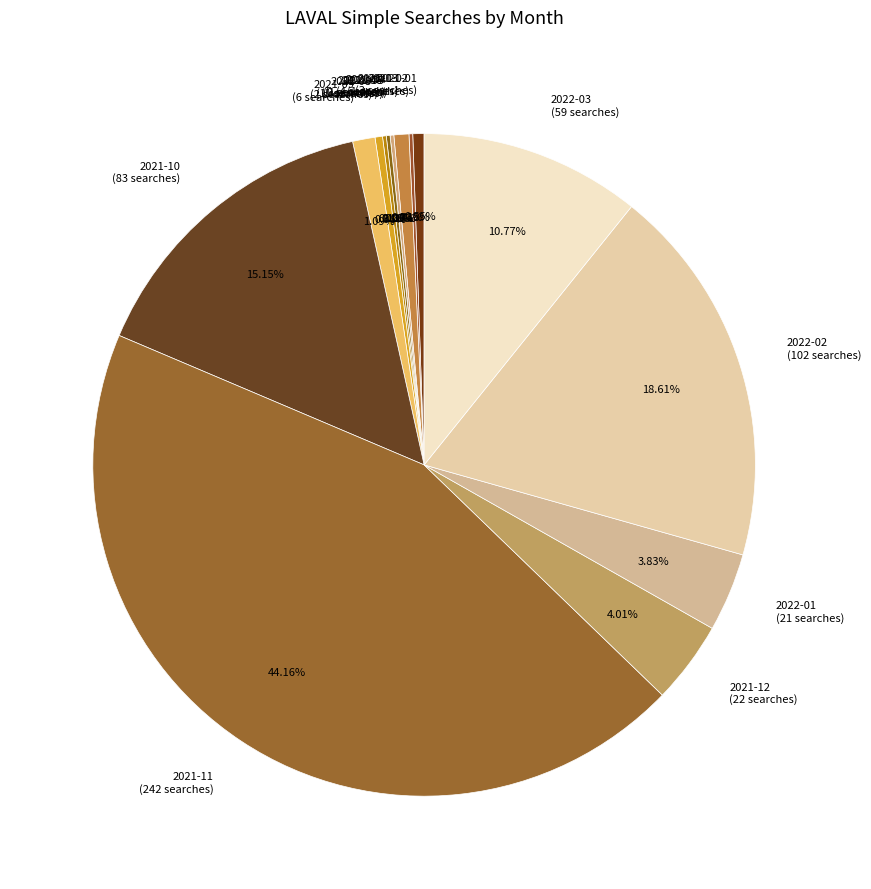

To the nearest percent, what is the difference between the 2022-03 and 2021-01 slice percentages?

10%